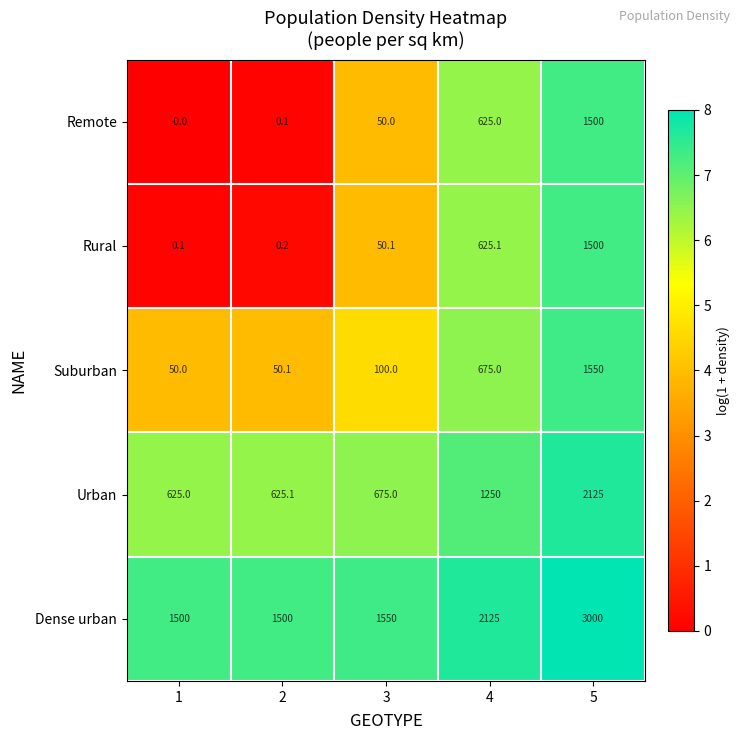

Where is Urban nearest to the value 1375?

4